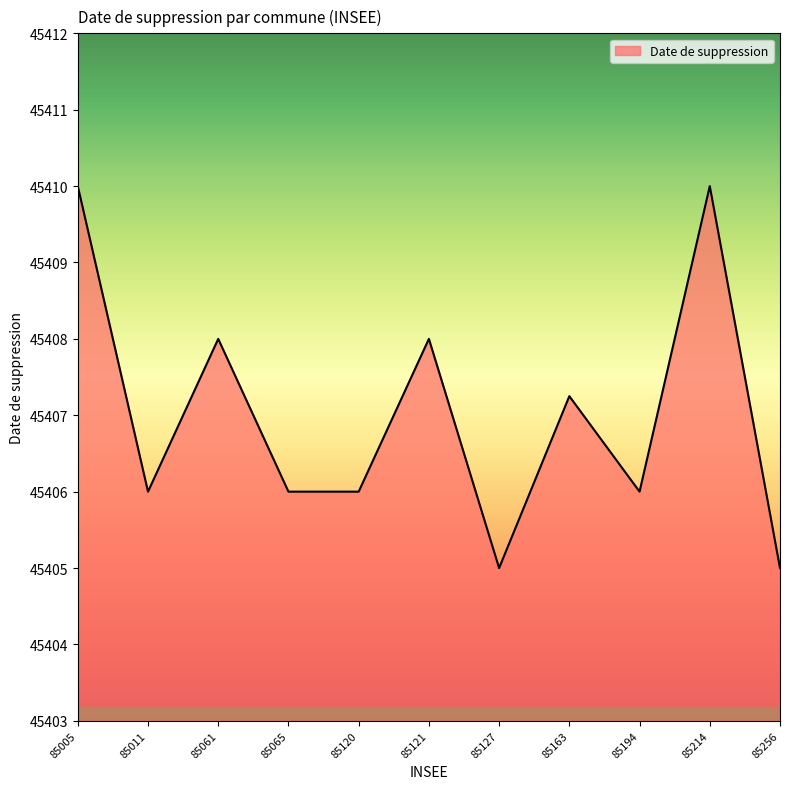

What is the change in value from 85005 to 85256?

-5.0